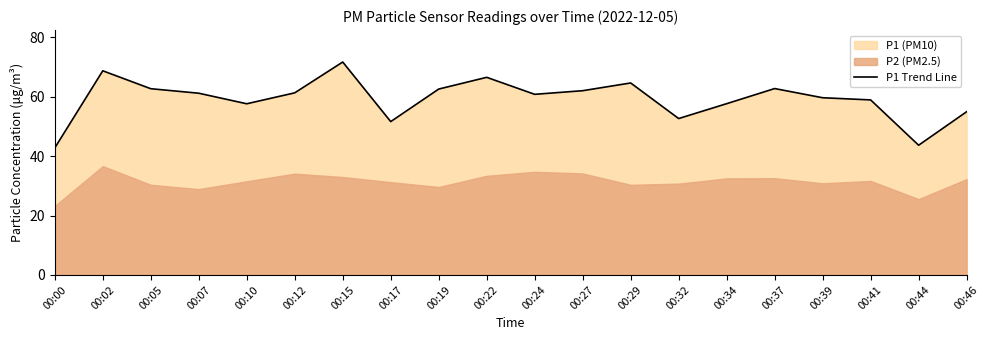

Which category has the lowest value across all series?

00:00